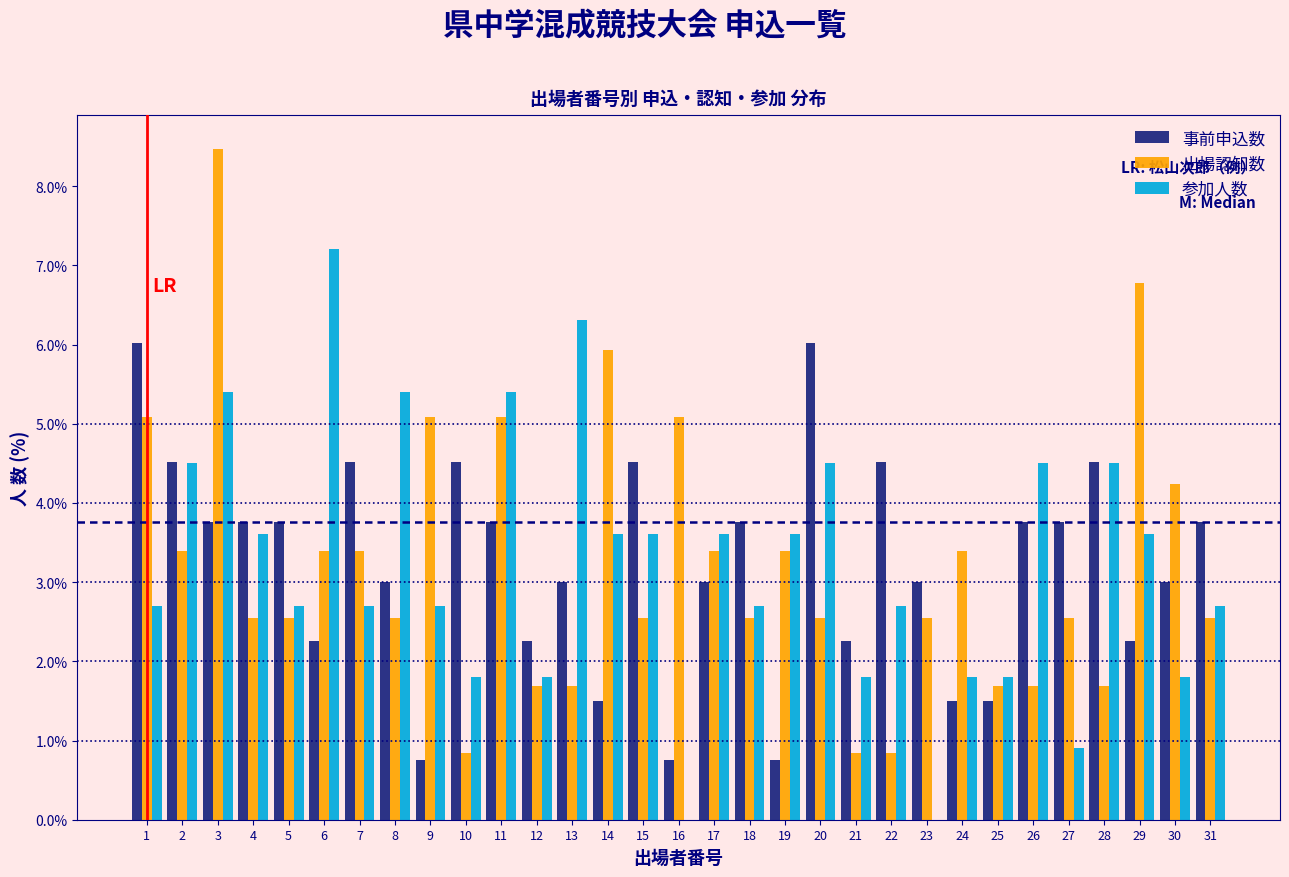

What is the sum of all 参加人数 values?

100.0